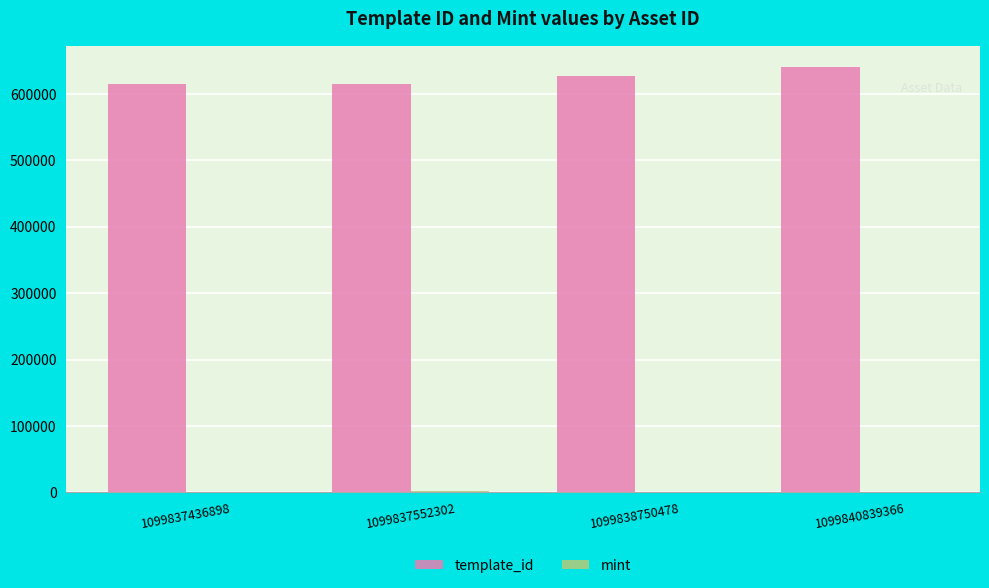

Which series has the largest total across all categories?

template_id